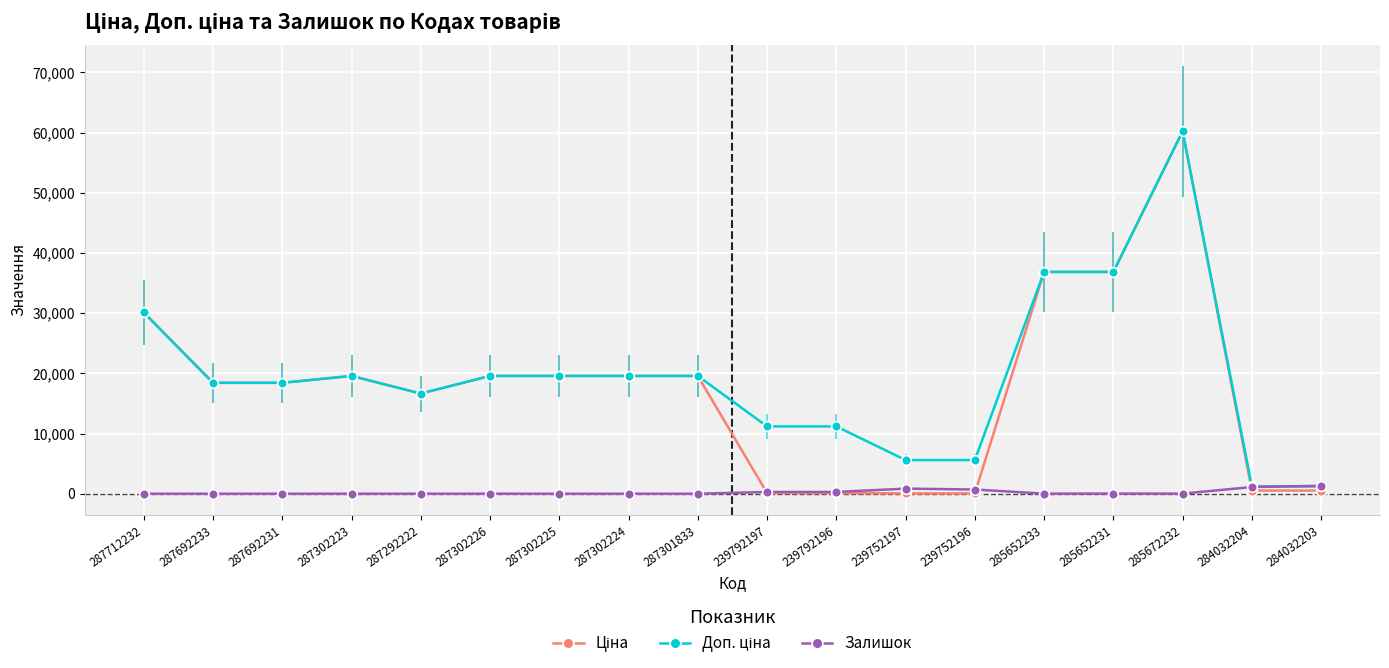

What is the maximum value shown in the chart?

60205.6